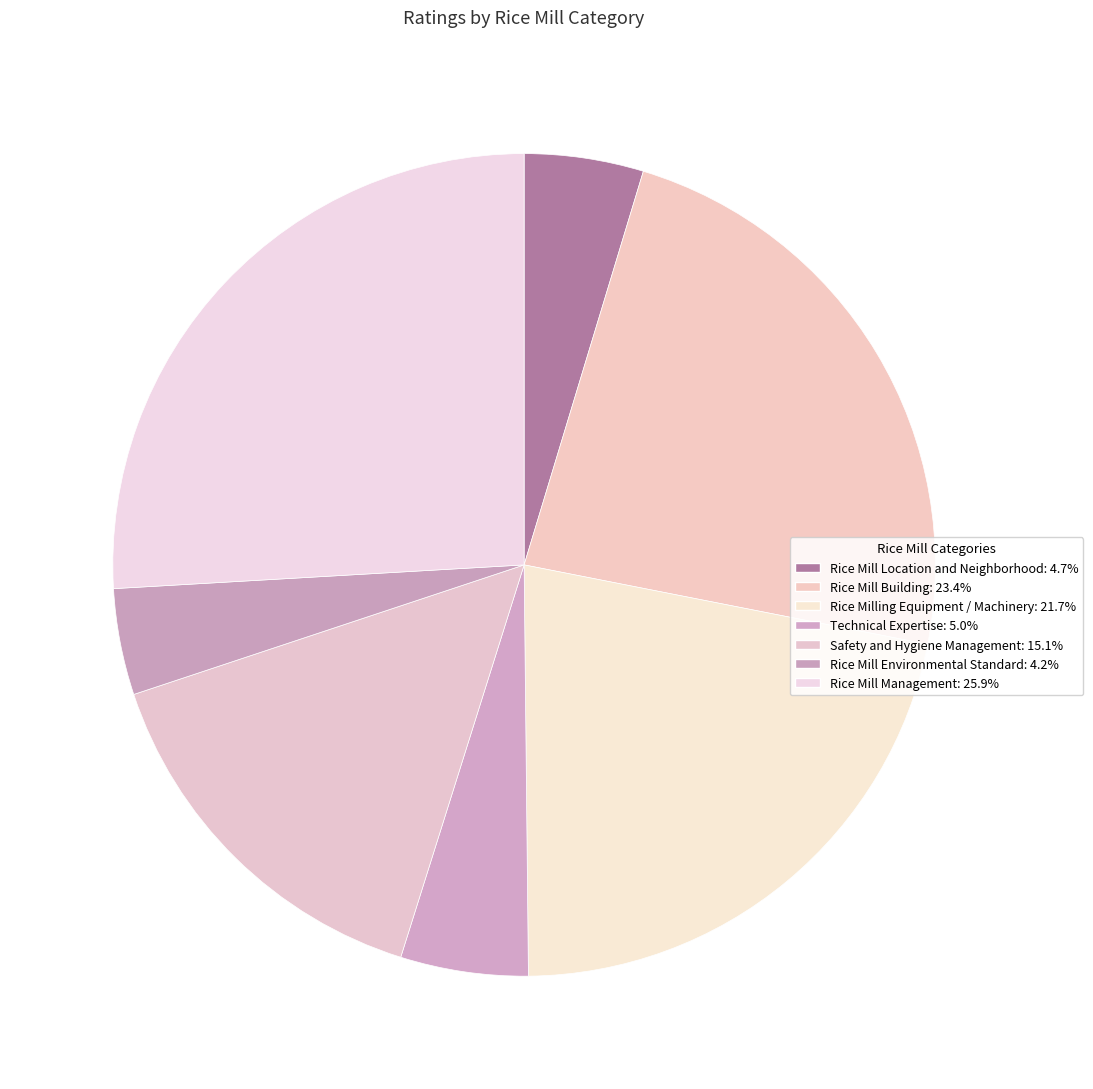

True or false: Technical Expertise accounts for 5% of the total.

True